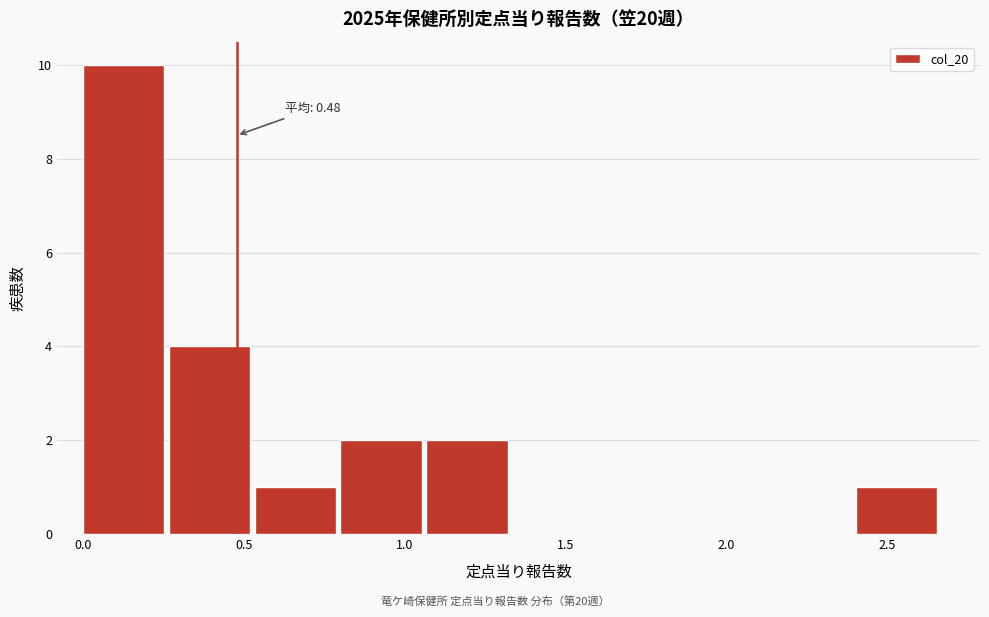

Which range on the x-axis has the tallest bar?

0.00 to 0.25